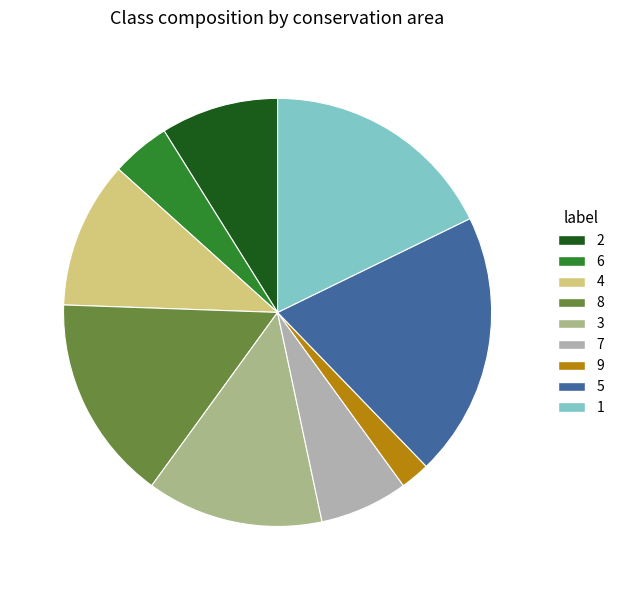

Is it true that 5 is 7% of the pie?

False